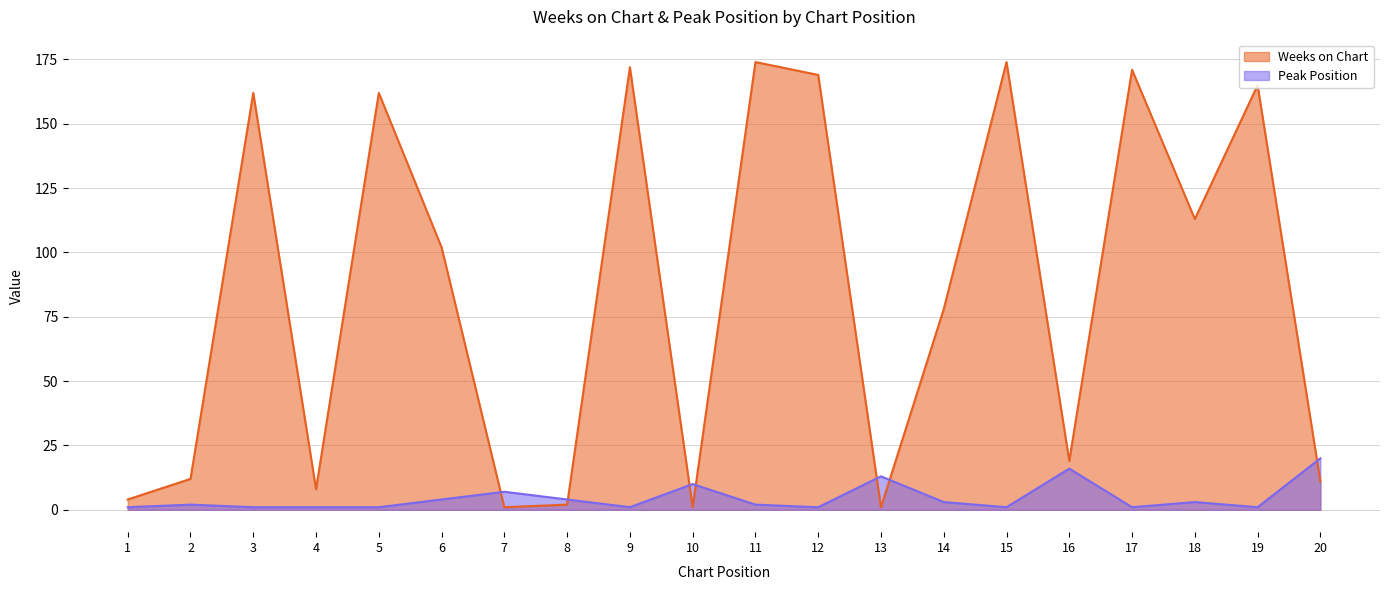

Between 8 and 7, which is larger?

8